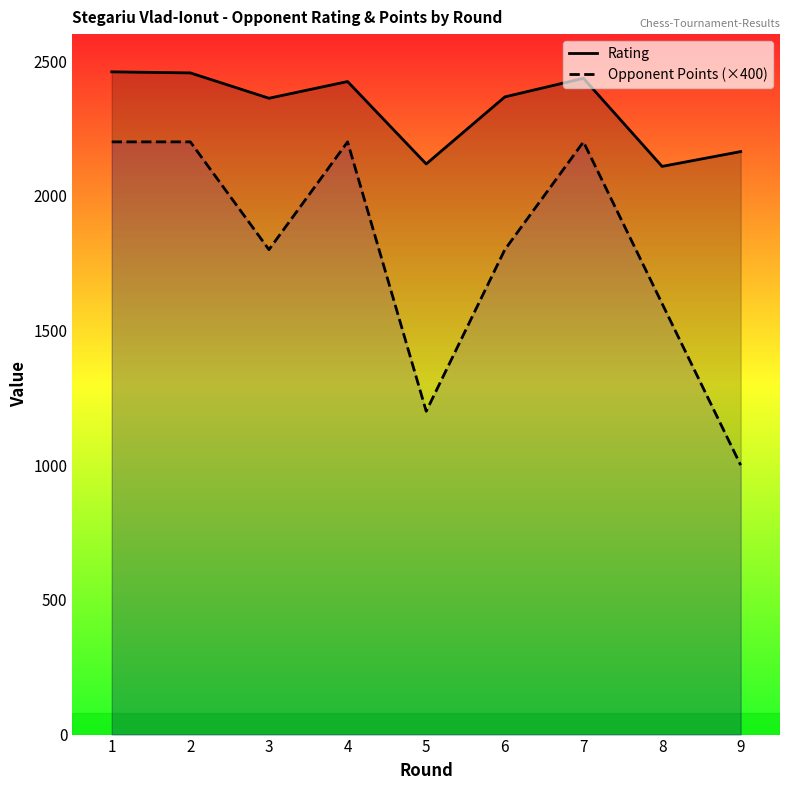

Rank the categories by Rating value from lowest to highest.

8, 5, 9, 3, 6, 4, 7, 2, 1